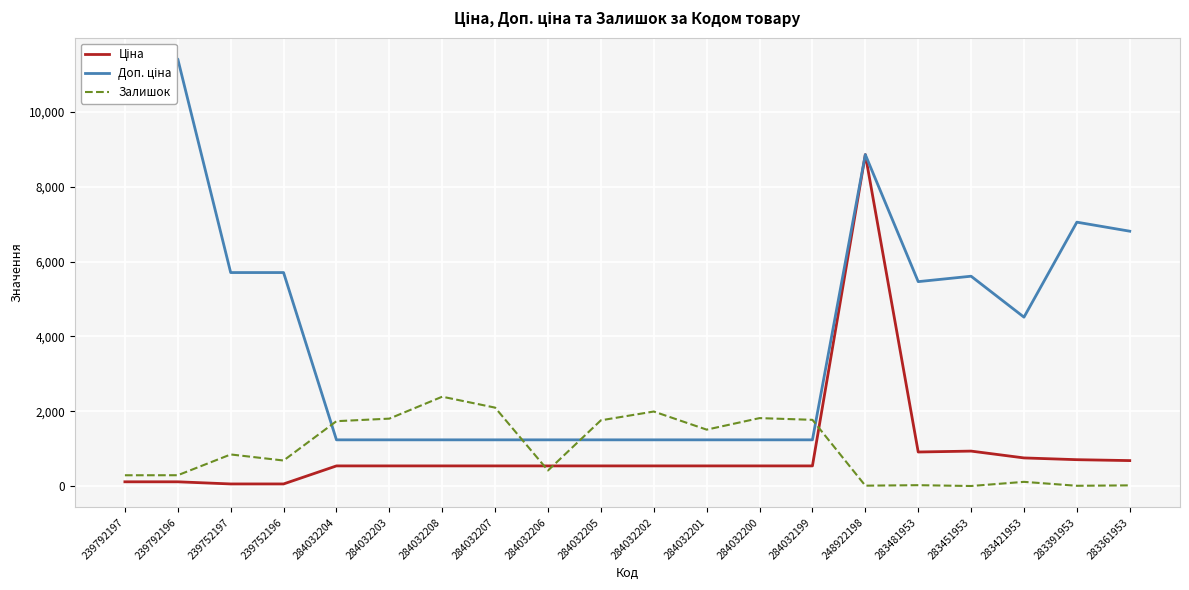

Is the value of Ціна at 284032202 greater than the value of Доп. ціна at 284032205?

No